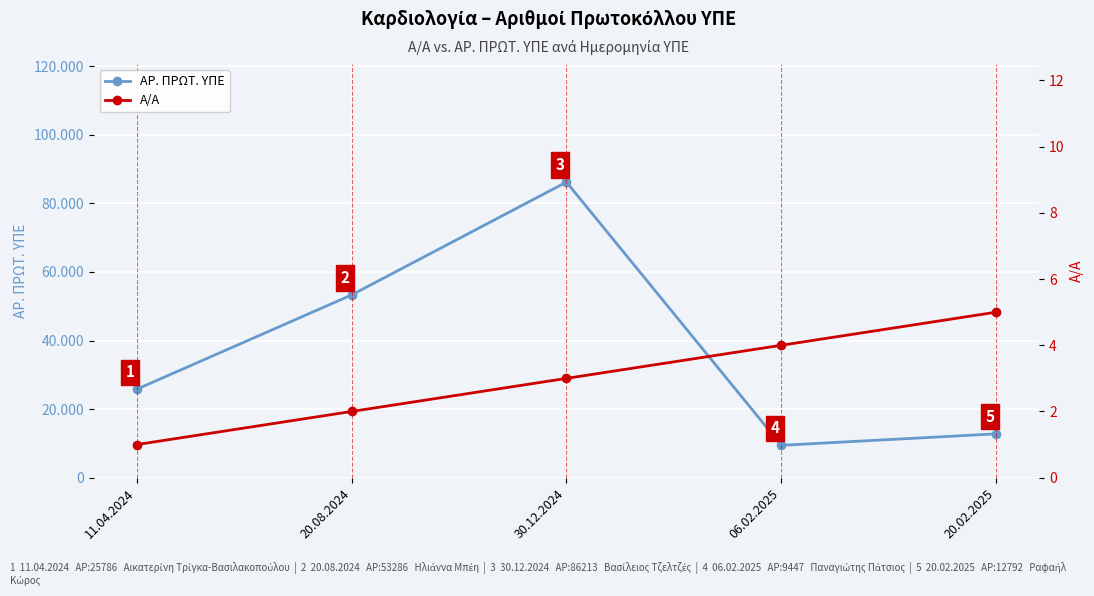

True or false: Α/Α and ΑΡ. ΠΡΩΤ. ΥΠΕ intersect in this chart.

False